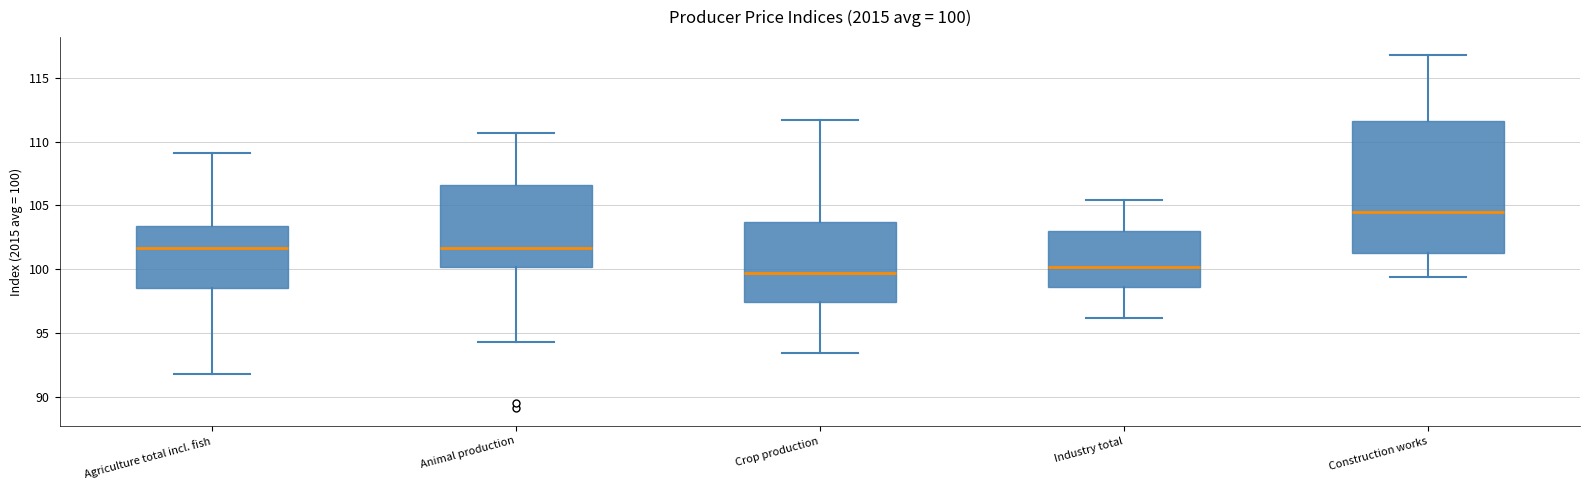

Which box is the tallest, from its lower edge to its upper edge?

Construction works